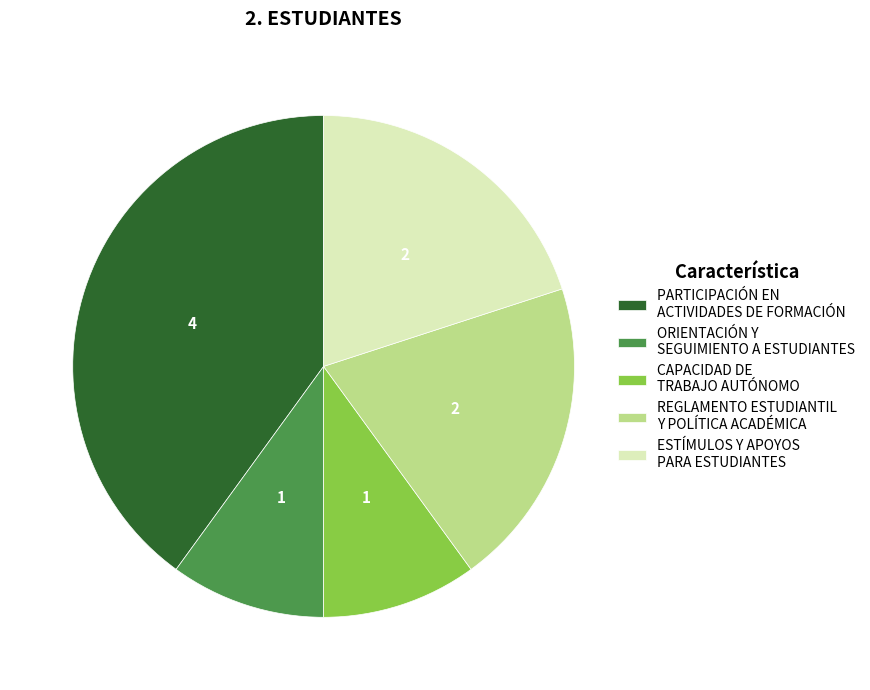

Is it true that PARTICIPACIÓN EN ACTIVIDADES DE FORMACIÓN is 40% of the pie?

True